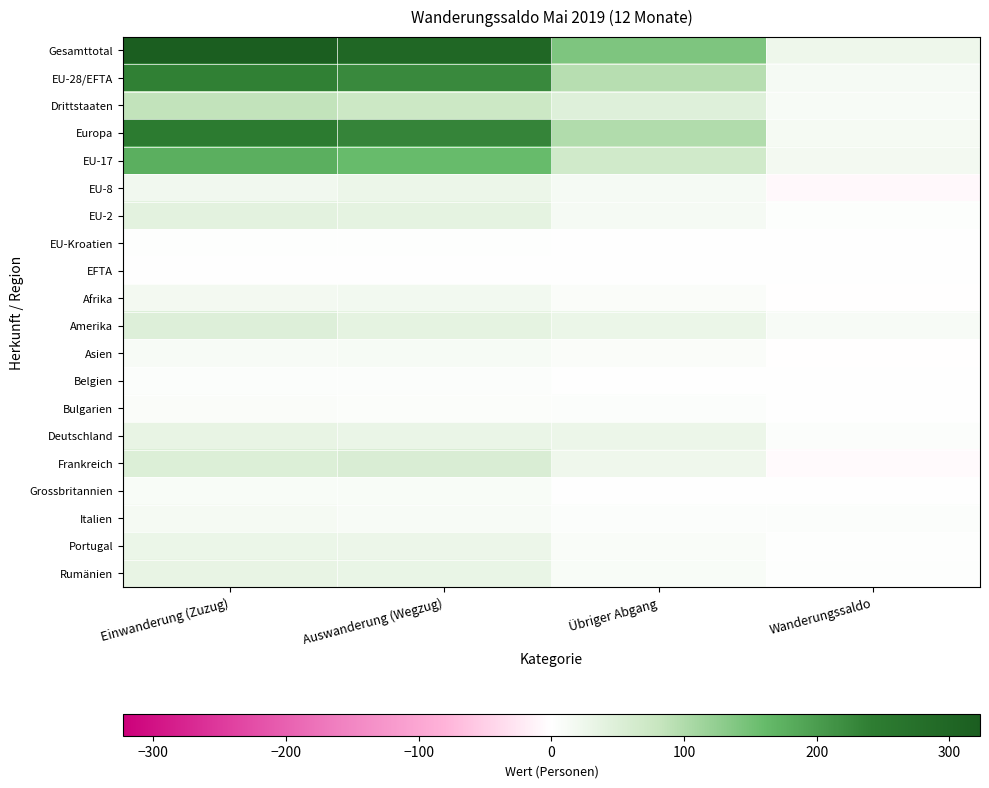

Which category has the highest value across all series?

Einwanderung (Zuzug)